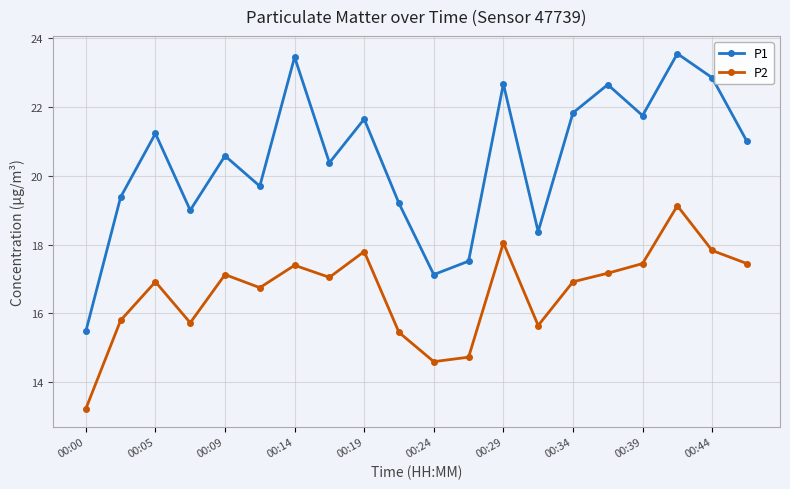

True or false: P1 has more than 1 interior local peaks.

True